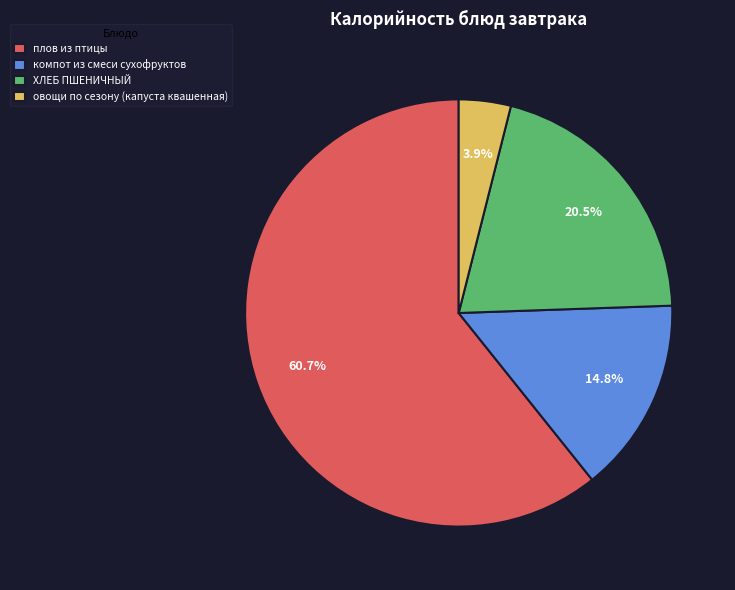

What is the smallest slice in the pie chart?

овощи по сезону (капуста квашенная)